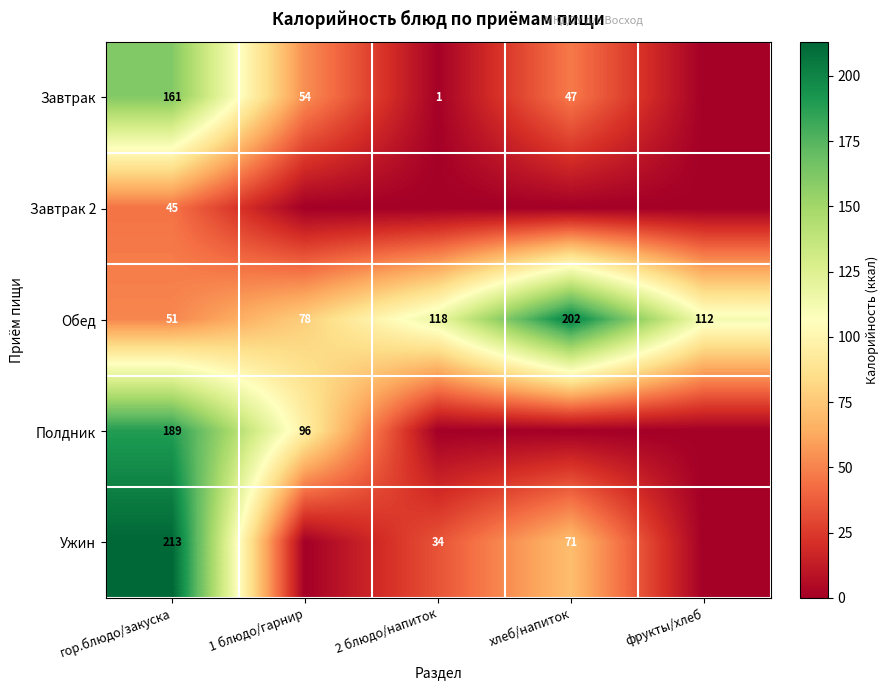

At which category is the sum across all series the highest?

гор.блюдо/закуска